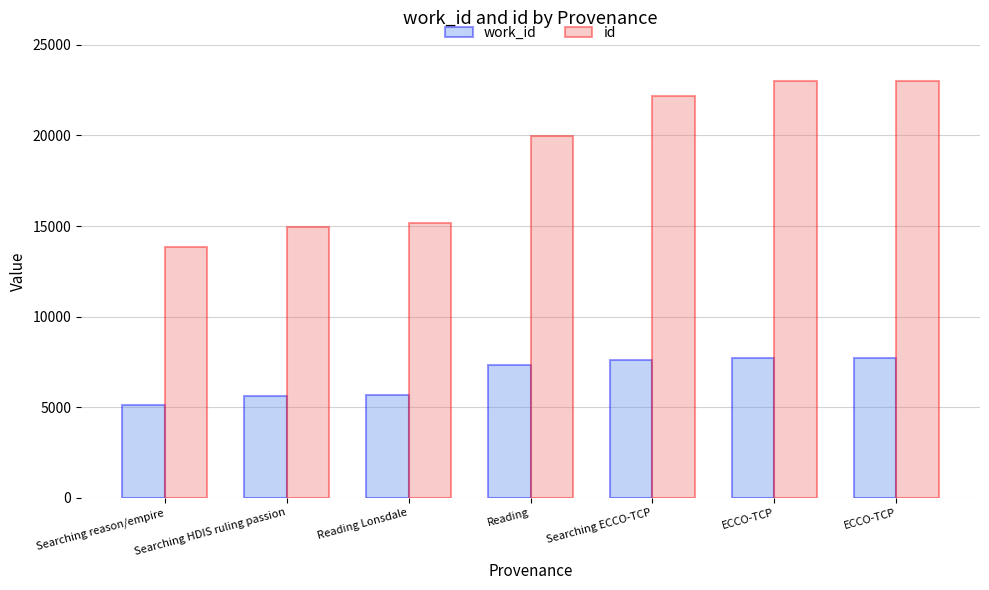

What is the difference between the highest and lowest values at Reading?

12638